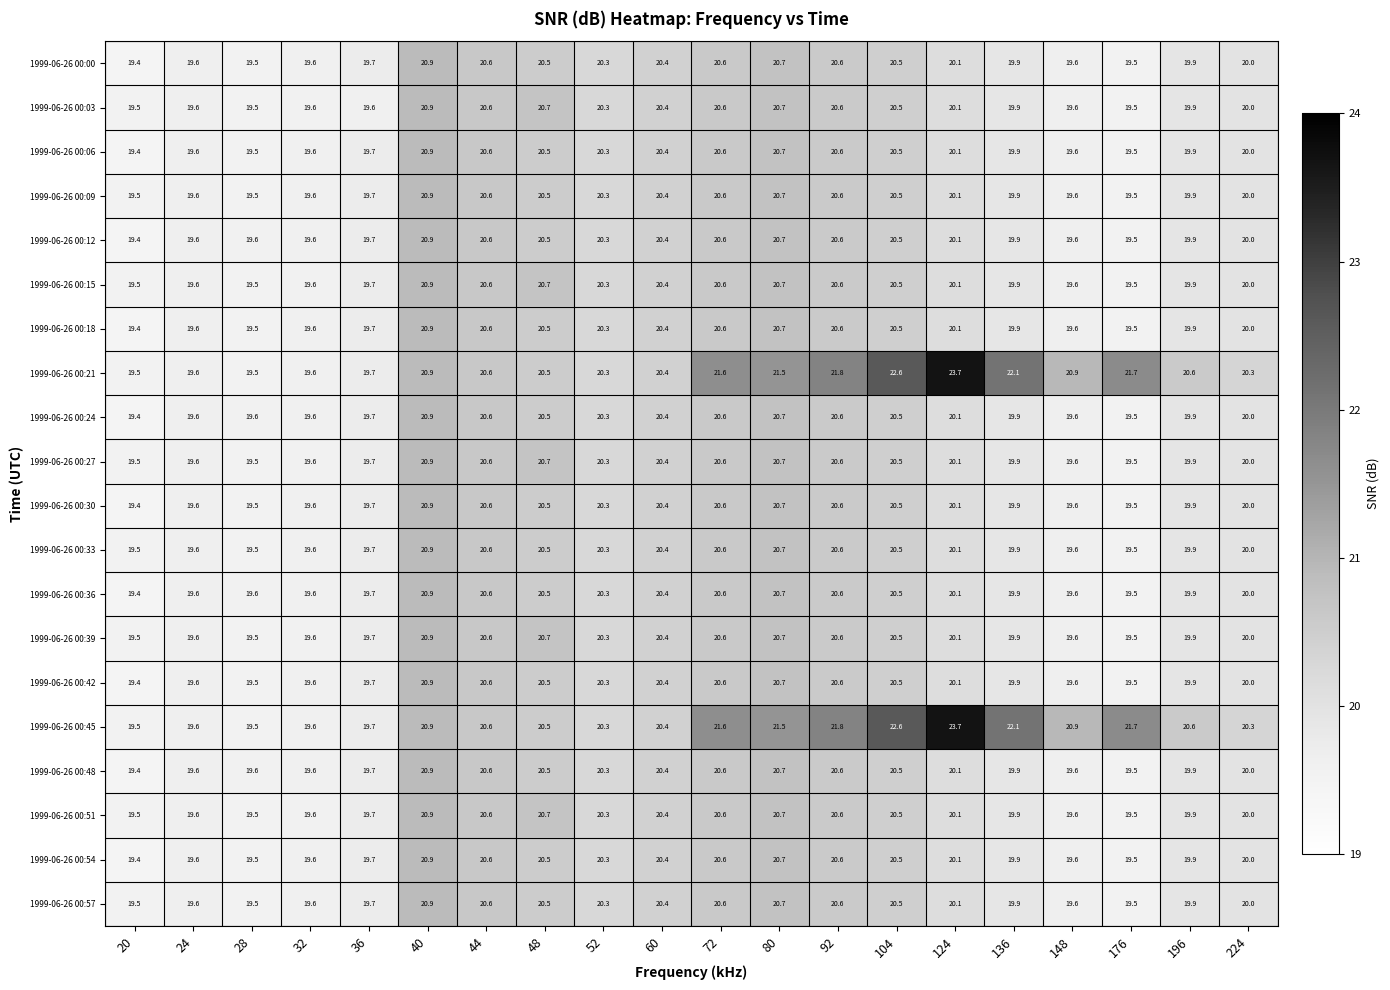

What is the approximate value of 1999-06-26 00:57 at 60?

20.4